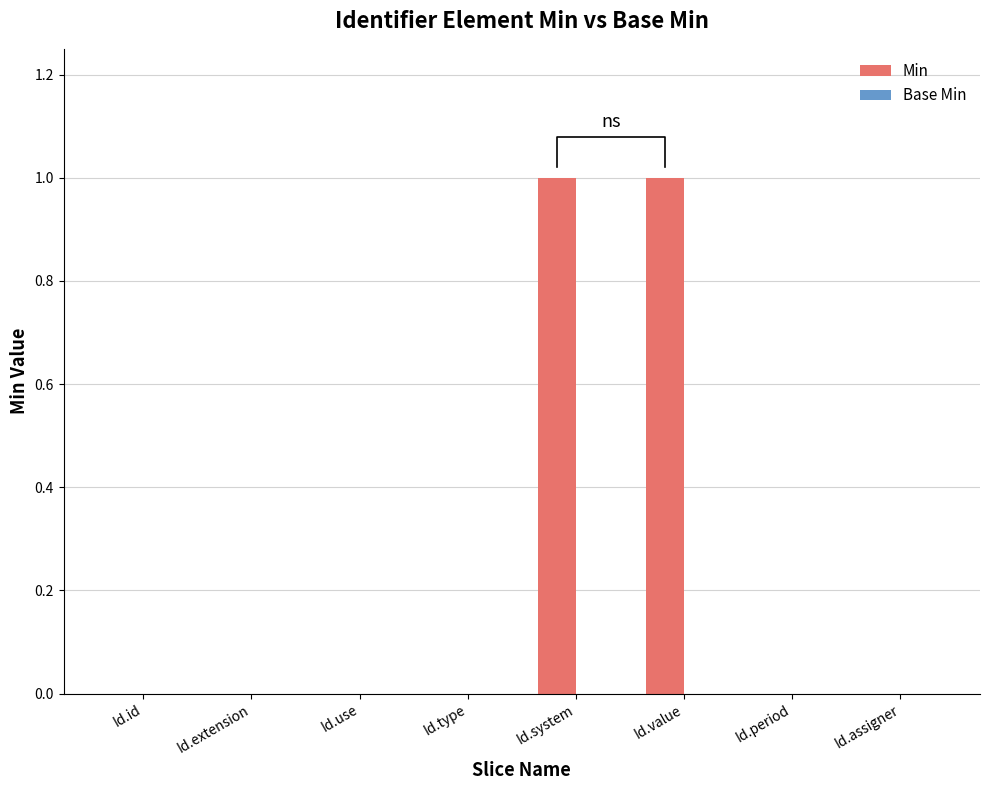

What position from the left is Id.id?

1